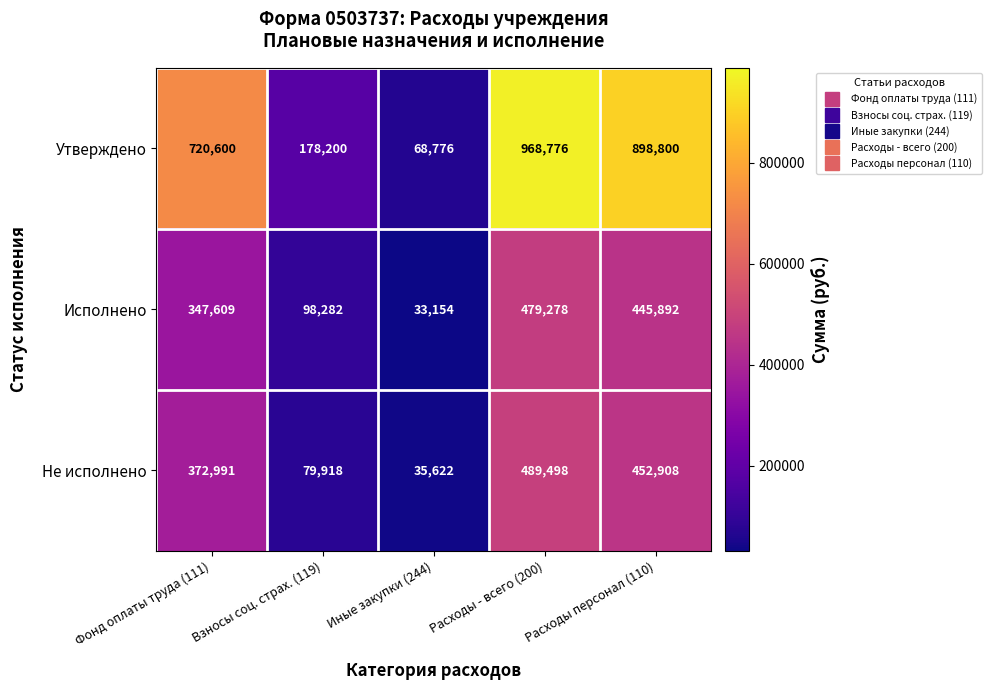

How many categories are shown in the chart?

5